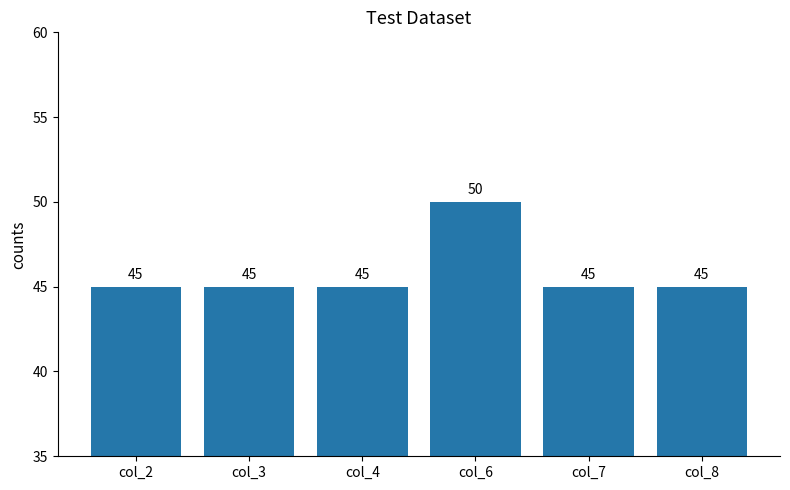

Reading left to right, extract all data points from this chart.

col_2=45	col_3=45	col_4=45	col_6=50	col_7=45	col_8=45